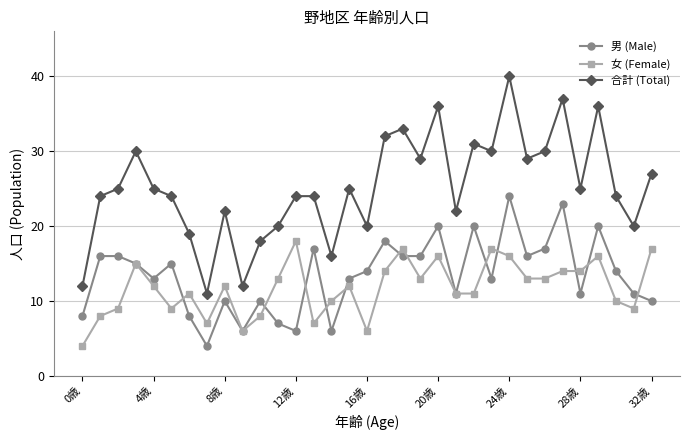

Which series has the largest total across all categories?

合計 (Total)